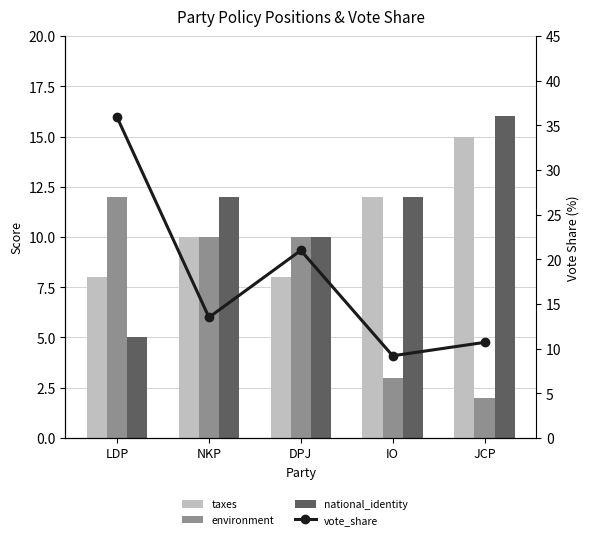

Reading right to left, list all the values displayed in this chart.

taxes: 15.0	12.0	8.0	10.0	8.0
environment: 2.0	3.0	10.0	10.0	12.0
national_identity: 16.0	12.0	10.0	12.0	5.0
vote_share: 10.7	9.2	21.0	13.5	35.9